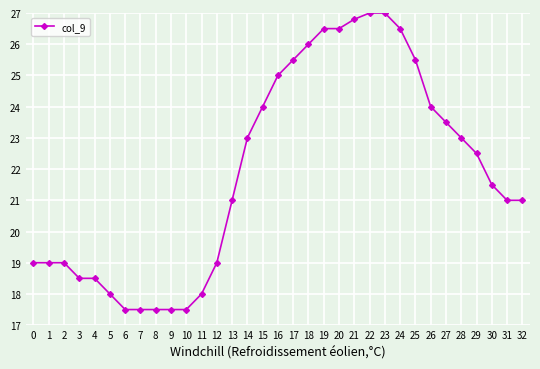

How many lines are shown in the chart?

1